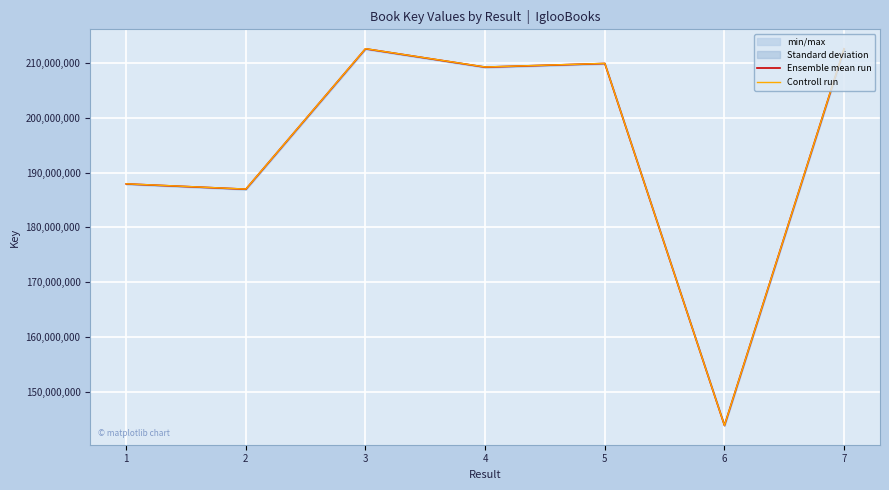

Which series has the widest spread of values?

Controll run